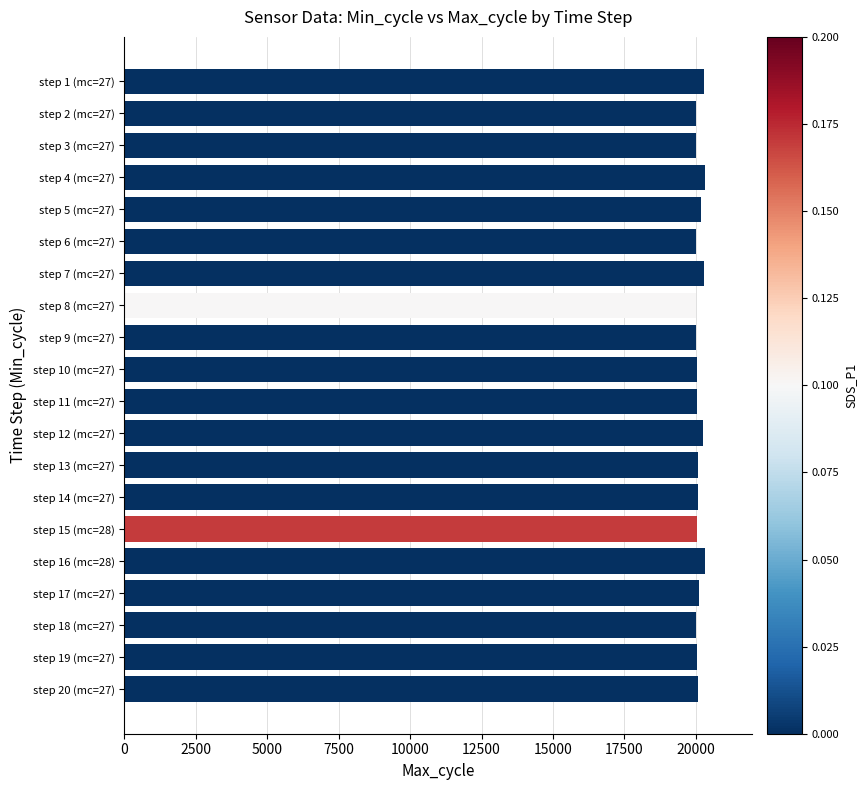

What is the difference between the maximum and minimum values?

314